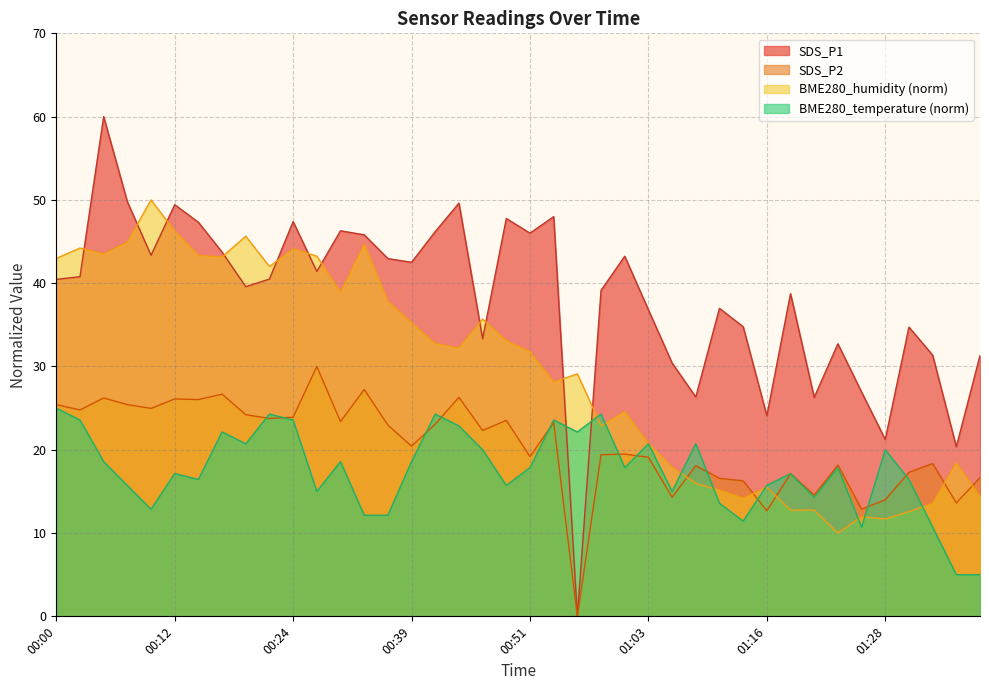

Where does the SDS_P1 series first go above 40?

00:00